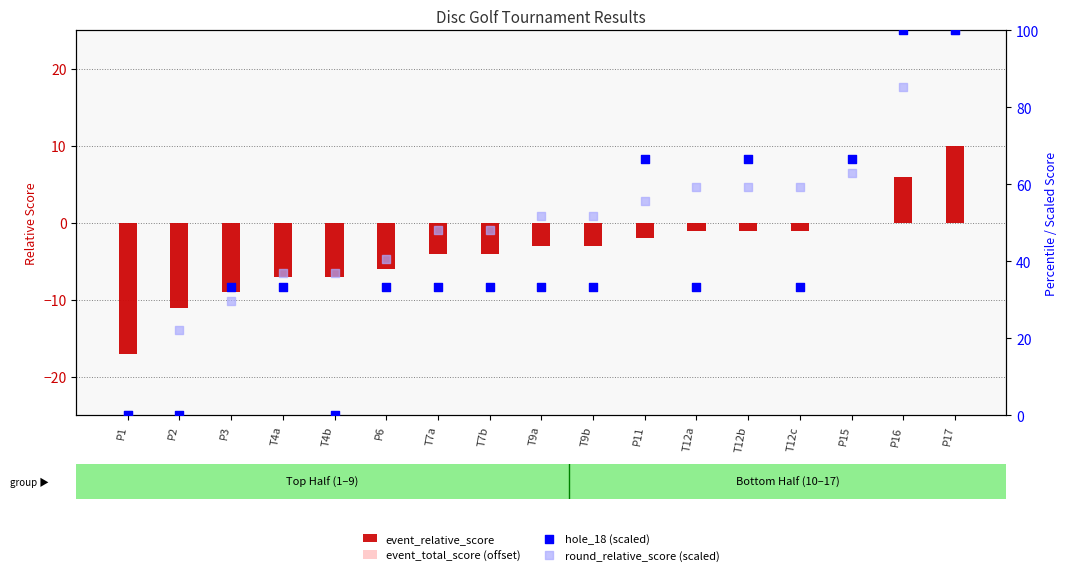

What are all the series names shown in the legend?

event_relative_score, event_total_score (offset), hole_18 (scaled), round_relative_score (scaled)